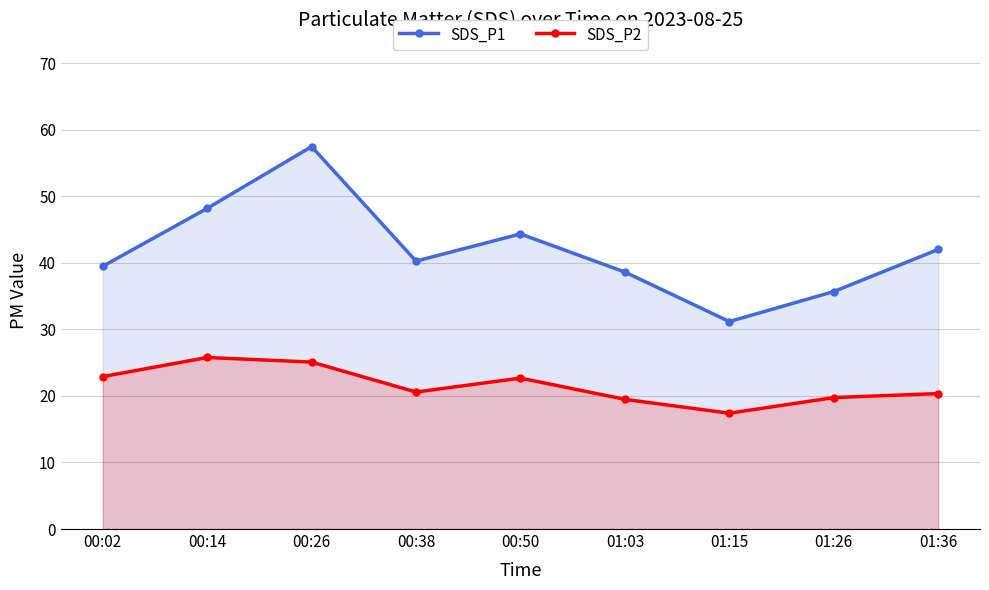

What are all the series names shown in the legend?

SDS_P1, SDS_P2